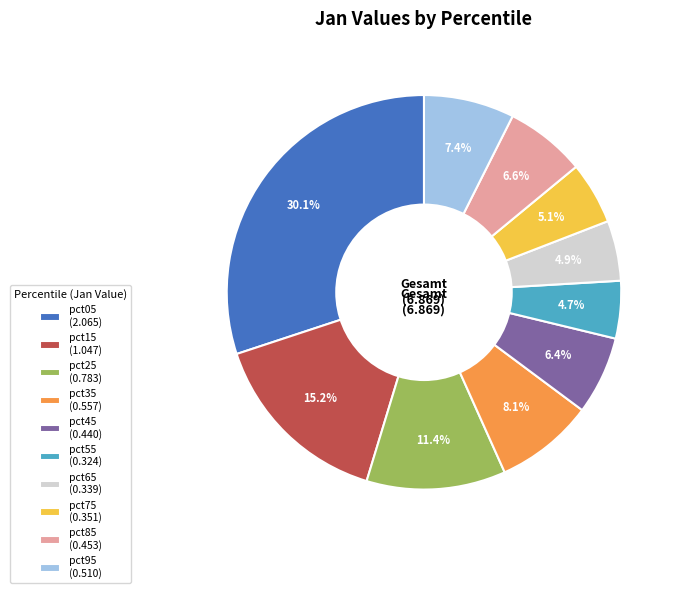

What percentage is the pct25 slice, to the nearest percent?

11%